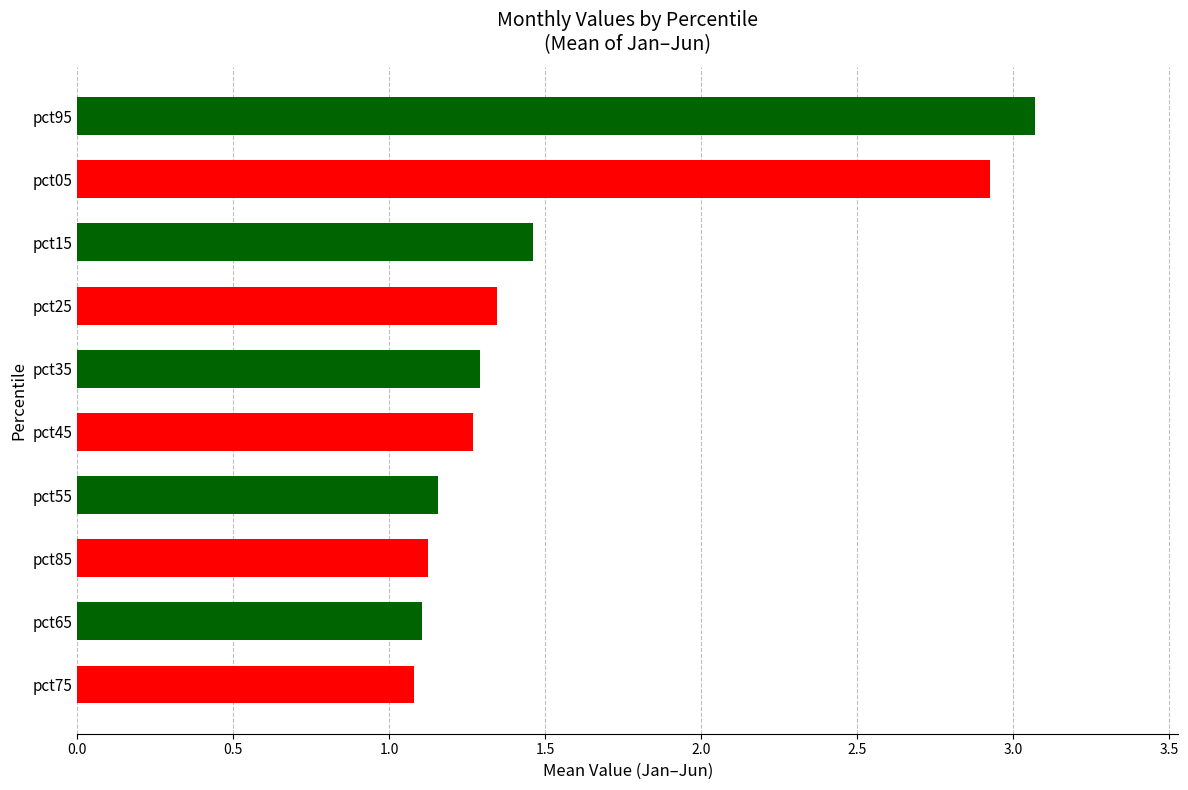

What is the greatest value displayed?

3.1